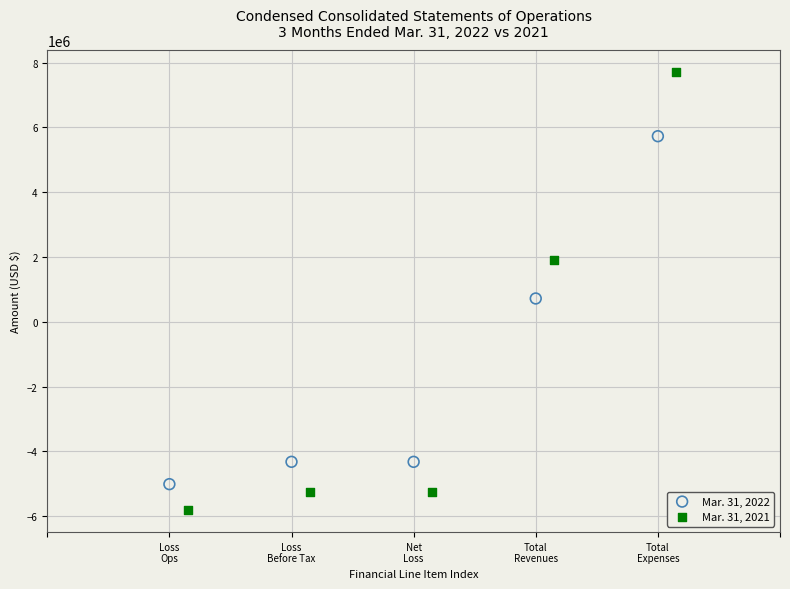

Which series reaches the minimum Y coordinate?

Mar. 31, 2021